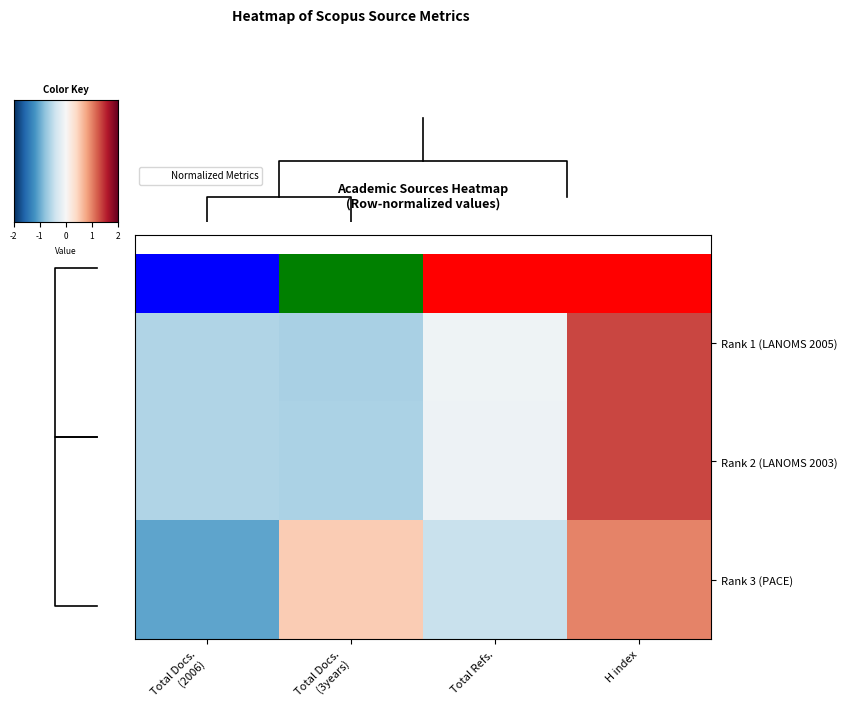

Reading right to left, list all the values displayed in this chart.

Rank 1 (LANOMS 2005): H index=1.7	Total Refs.=-0.1	Total Docs.
(3years)=-0.8	Total Docs.
(2006)=-0.7
Rank 2 (LANOMS 2003): H index=1.7	Total Refs.=-0.1	Total Docs.
(3years)=-0.8	Total Docs.
(2006)=-0.7
Rank 3 (PACE): H index=1.2	Total Refs.=-0.6	Total Docs.
(3years)=0.6	Total Docs.
(2006)=-1.3